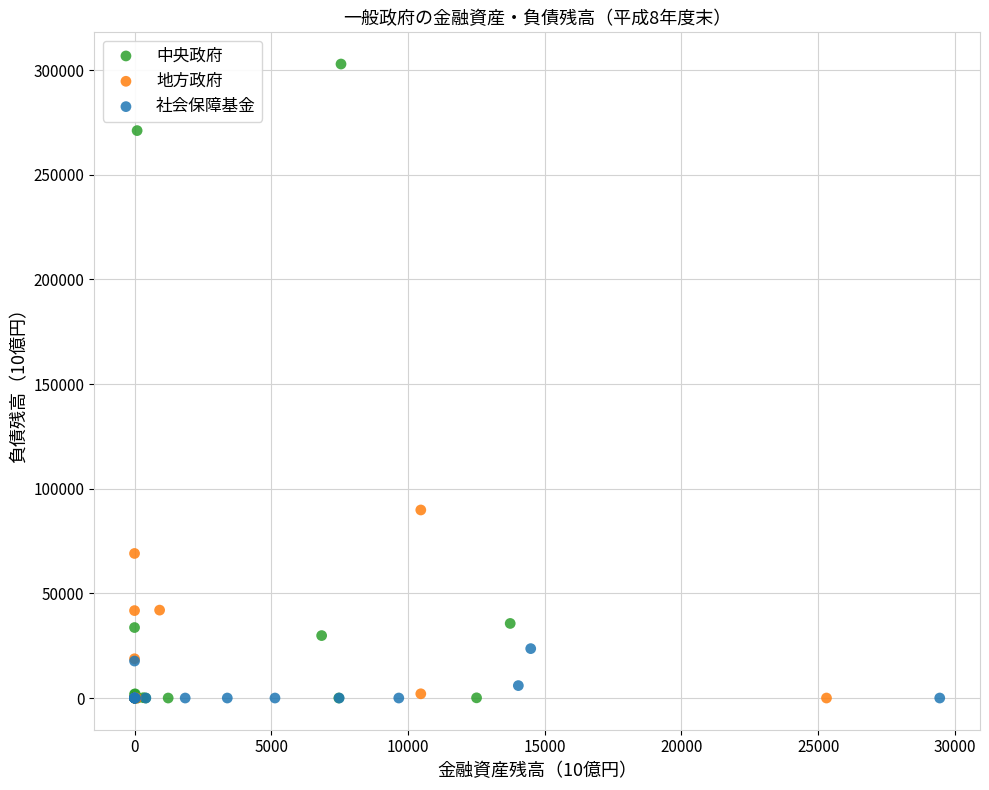

Which series has the largest Y range (max minus min)?

中央政府